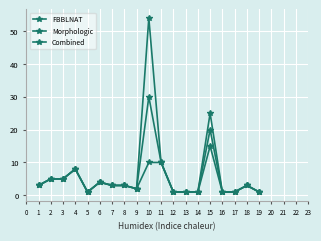

What is the value of the Morphologic point at the 3rd from the left?

5